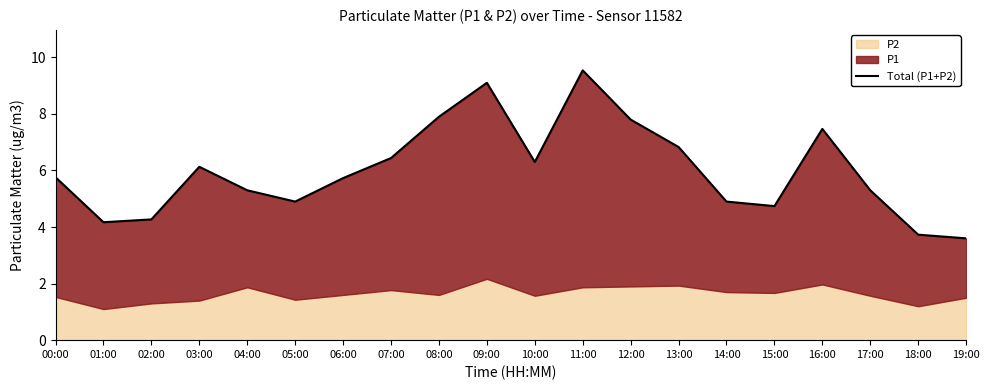

Rank the categories by value from lowest to highest.

19:00, 18:00, 01:00, 02:00, 15:00, 05:00, 14:00, 17:00, 04:00, 06:00, 00:00, 03:00, 10:00, 07:00, 13:00, 16:00, 12:00, 08:00, 09:00, 11:00